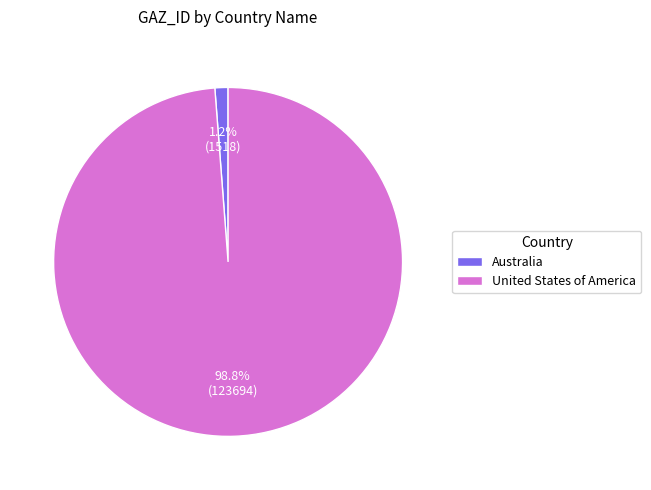

Rank the categories by value from lowest to highest.

Australia, United States of America